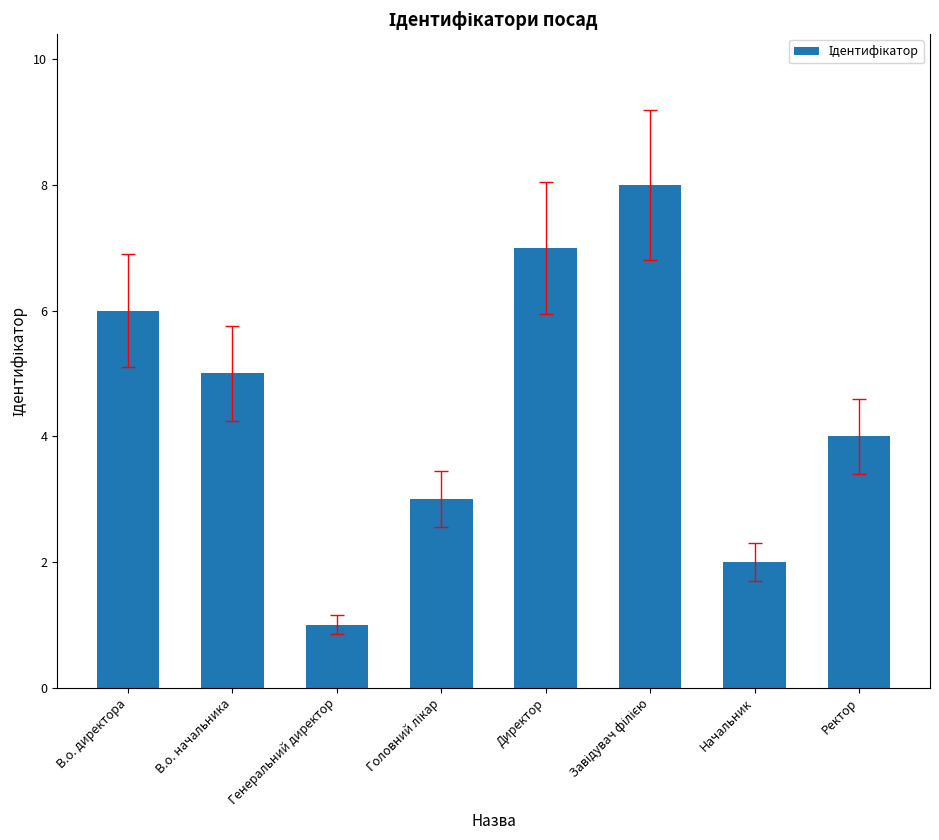

Reading right to left, what are all the values shown in this chart?

4	2	8	7	3	1	5	6